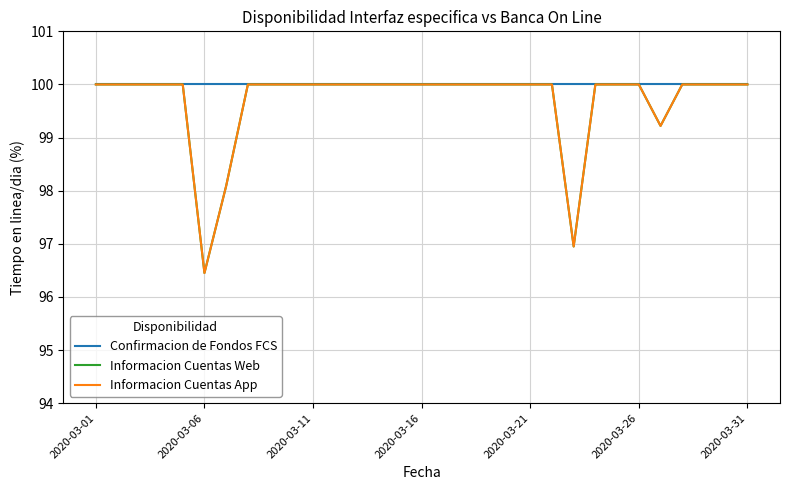

Reading left to right, list all the values displayed in this chart.

Confirmacion de Fondos FCS: 100.0	100.0	100.0	100.0	100.0	100.0	100.0	100.0	100.0	100.0	100.0	100.0	100.0	100.0	100.0	100.0	100.0	100.0	100.0	100.0	100.0	100.0	100.0	100.0	100.0	100.0	100.0	100.0	100.0	100.0	100.0
Informacion Cuentas Web: 100.0	100.0	100.0	100.0	100.0	96.5	98.1	100.0	100.0	100.0	100.0	100.0	100.0	100.0	100.0	100.0	100.0	100.0	100.0	100.0	100.0	100.0	97.0	100.0	100.0	100.0	99.2	100.0	100.0	100.0	100.0
Informacion Cuentas App: 100.0	100.0	100.0	100.0	100.0	96.5	98.1	100.0	100.0	100.0	100.0	100.0	100.0	100.0	100.0	100.0	100.0	100.0	100.0	100.0	100.0	100.0	97.0	100.0	100.0	100.0	99.2	100.0	100.0	100.0	100.0